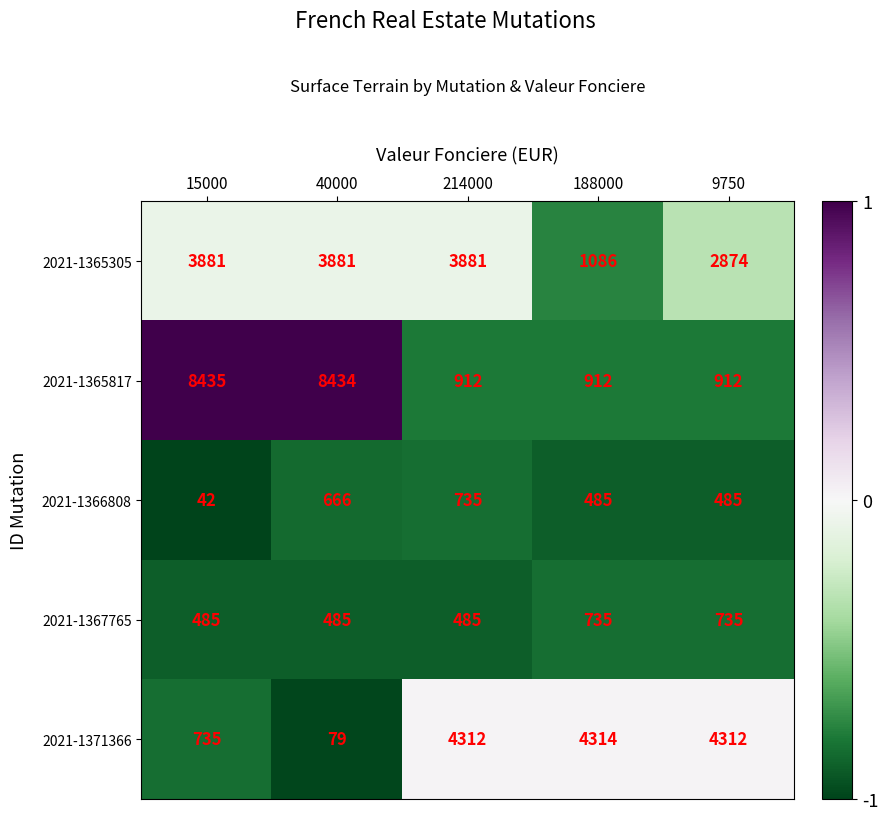

At 188000, list the series in order from largest to smallest.

2021-1371366, 2021-1365305, 2021-1365817, 2021-1367765, 2021-1366808